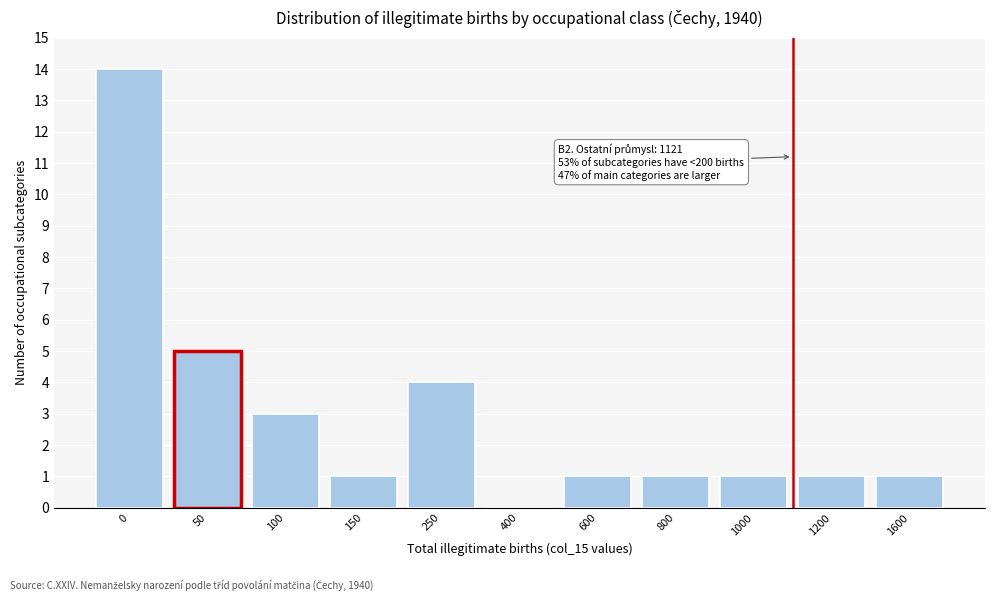

Reading left to right, what are all the values shown in this chart?

0=14	50=5	100=3	150=1	250=4	400=0	600=1	800=1	1000=1	1200=1	1600=1